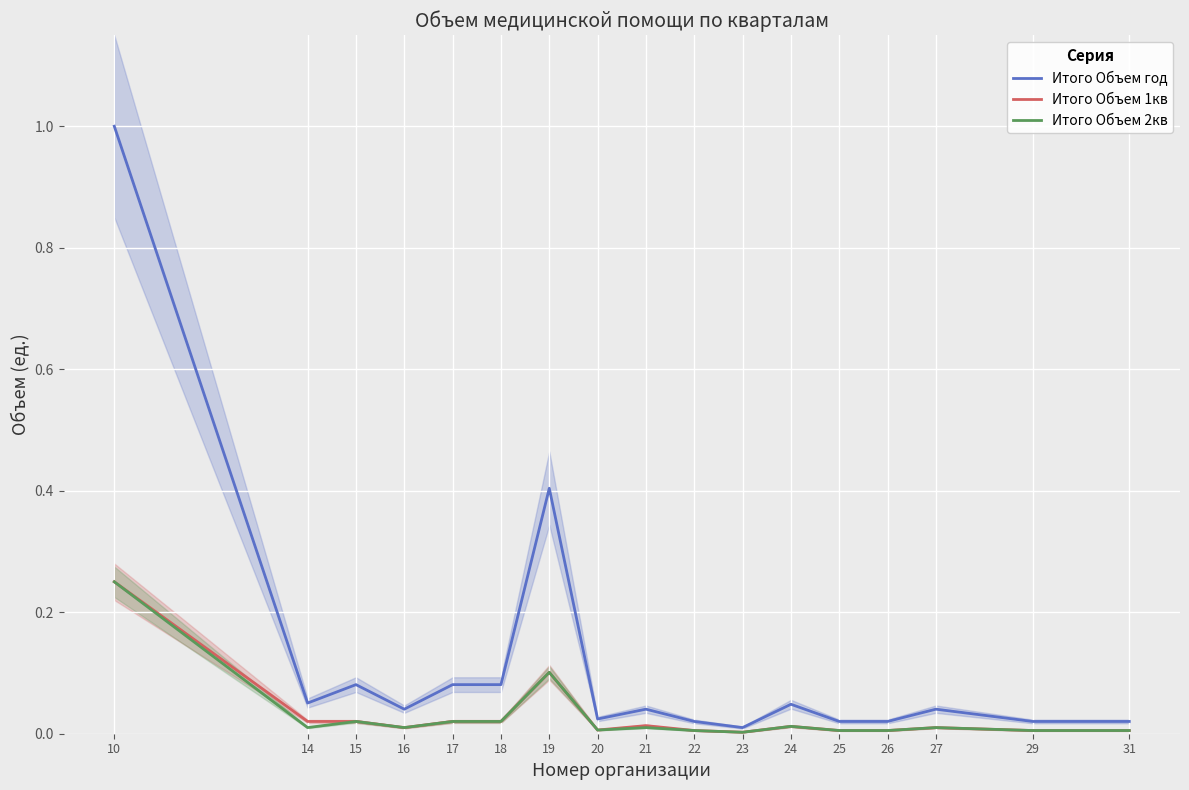

True or false: Итого Объем год has a value of 0.1 at 18.

False